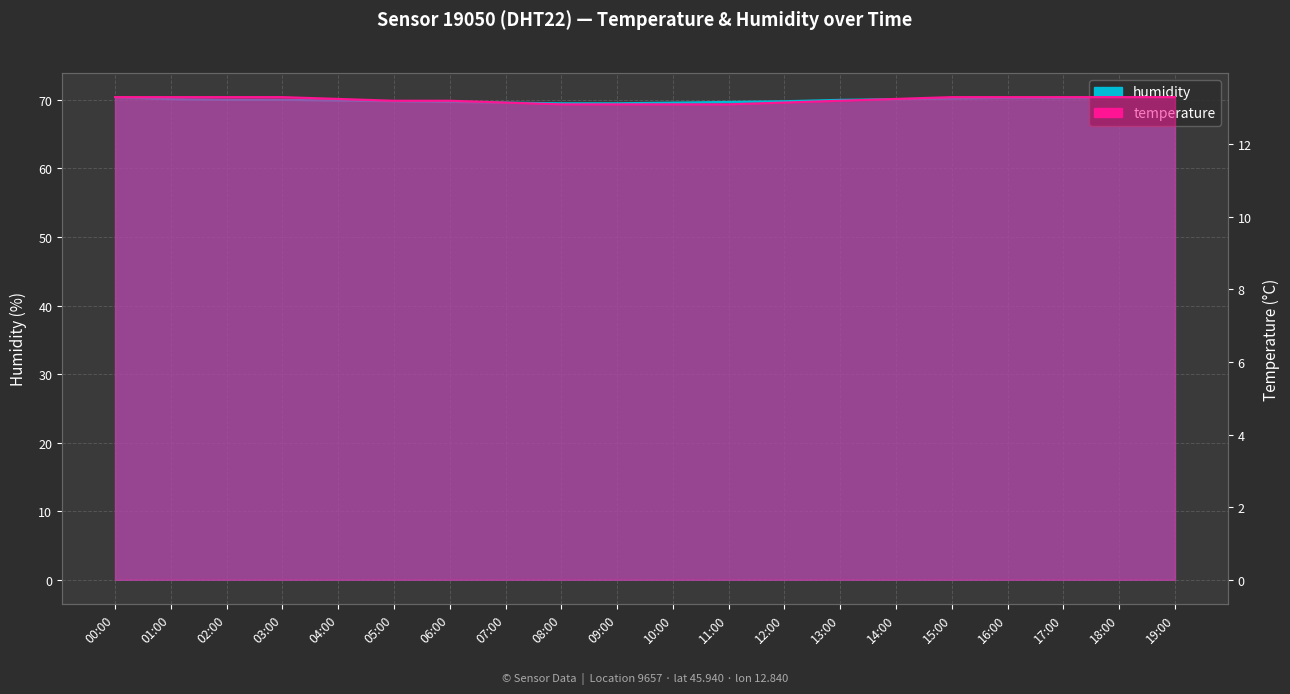

Which category has the highest value in the temperature series?

00:00